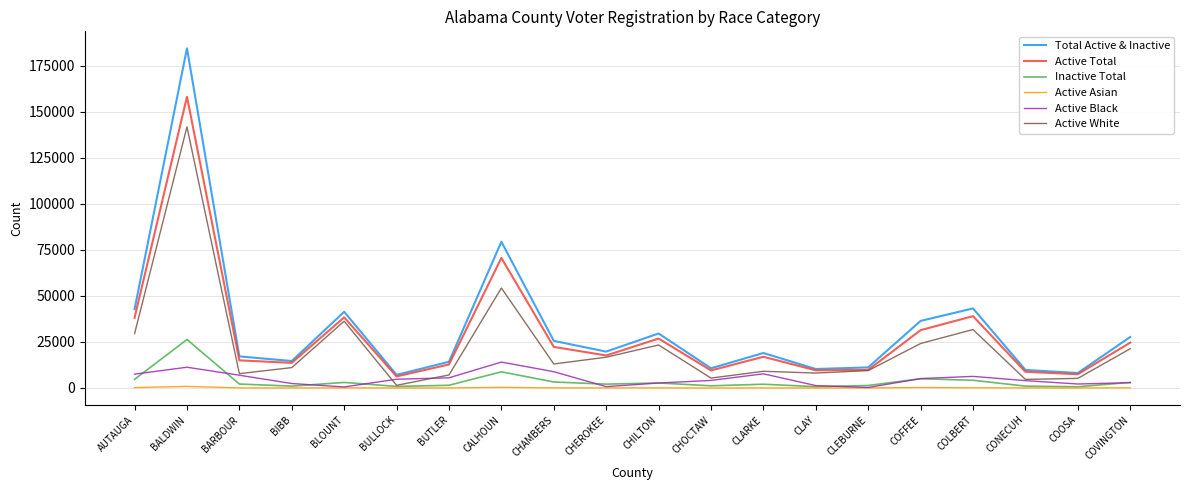

True or false: Active Asian and Active Total cross at least once.

False